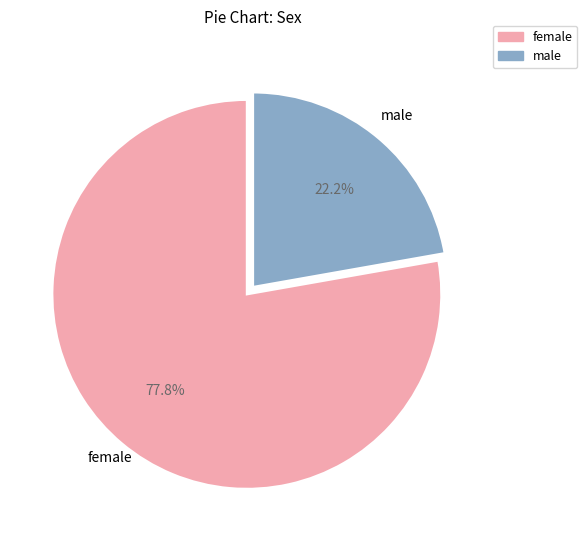

Is there a majority slice in this chart?

Yes